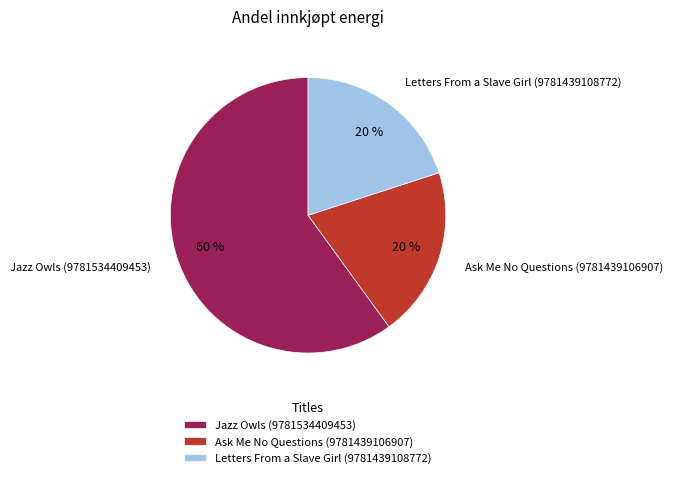

Between Jazz Owls (9781534409453) and Letters From a Slave Girl (9781439108772), which is larger?

Jazz Owls (9781534409453)